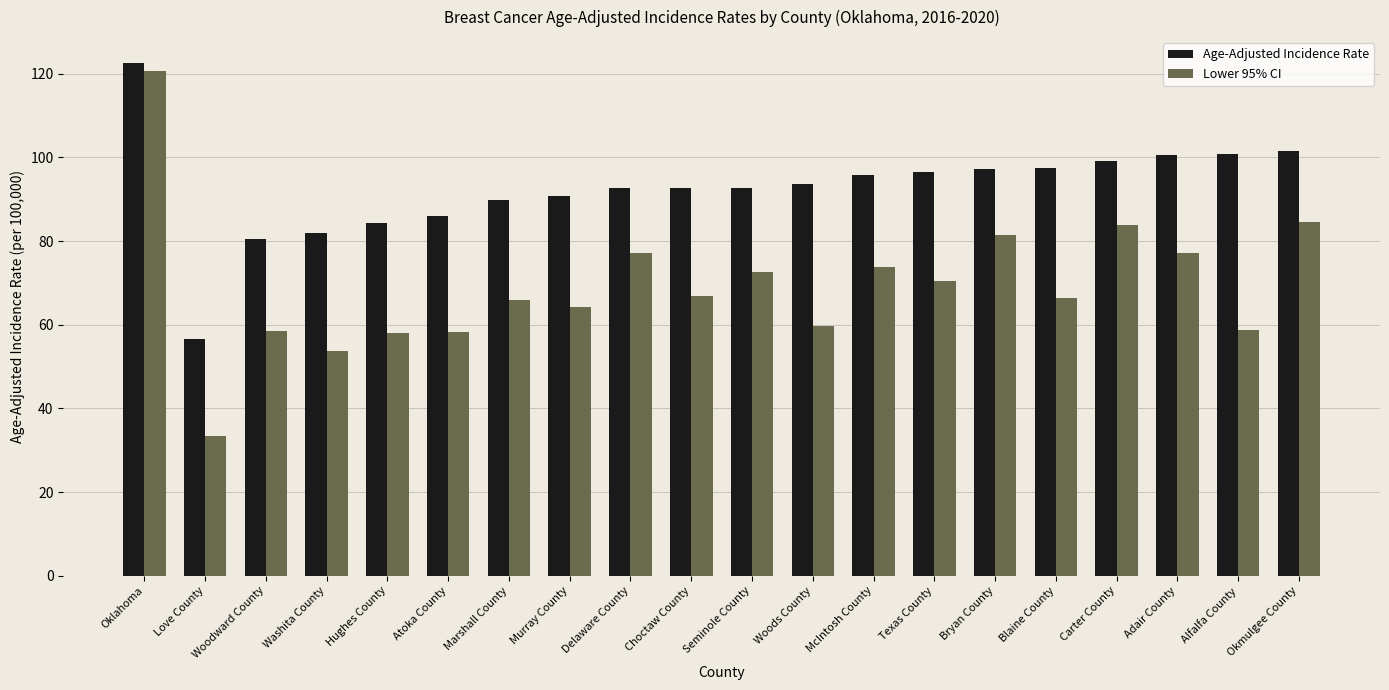

How many bars are there in each group?

2